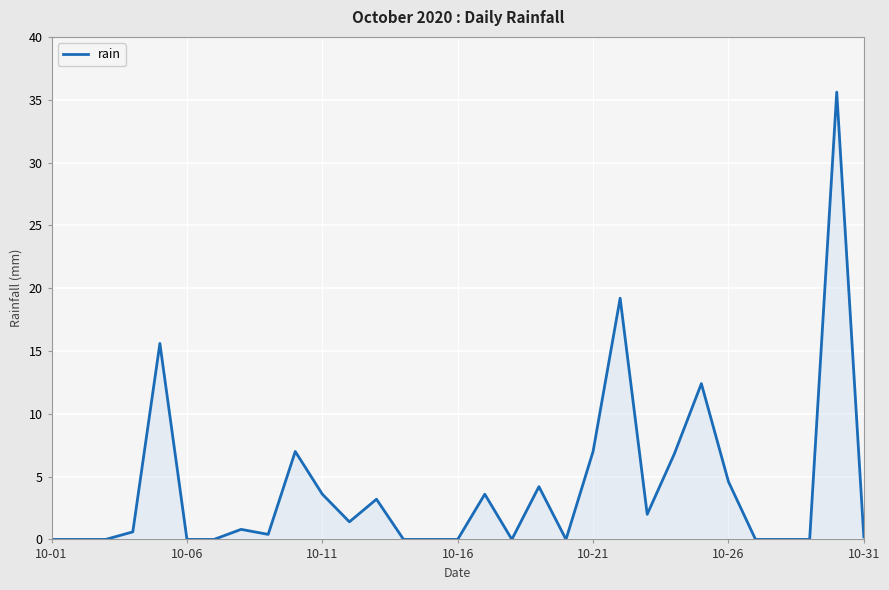

What is the greatest value displayed?

35.6